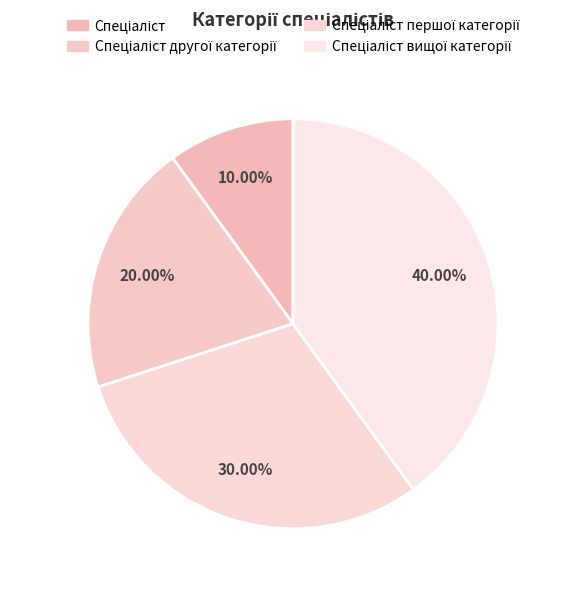

Do Спеціаліст and Спеціаліст вищої категорії together represent more than half of the pie?

No